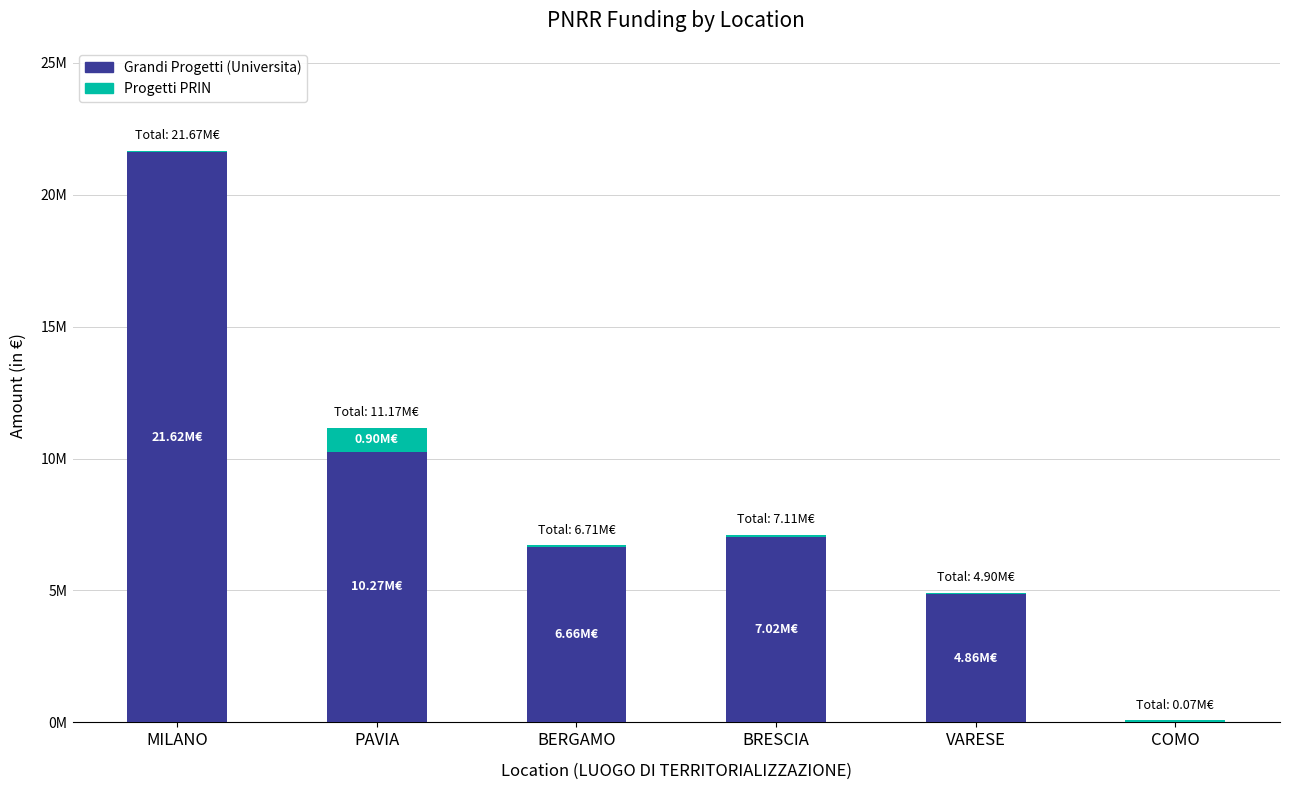

What is the average value of the Grandi Progetti (Universita) series?

8405884.5